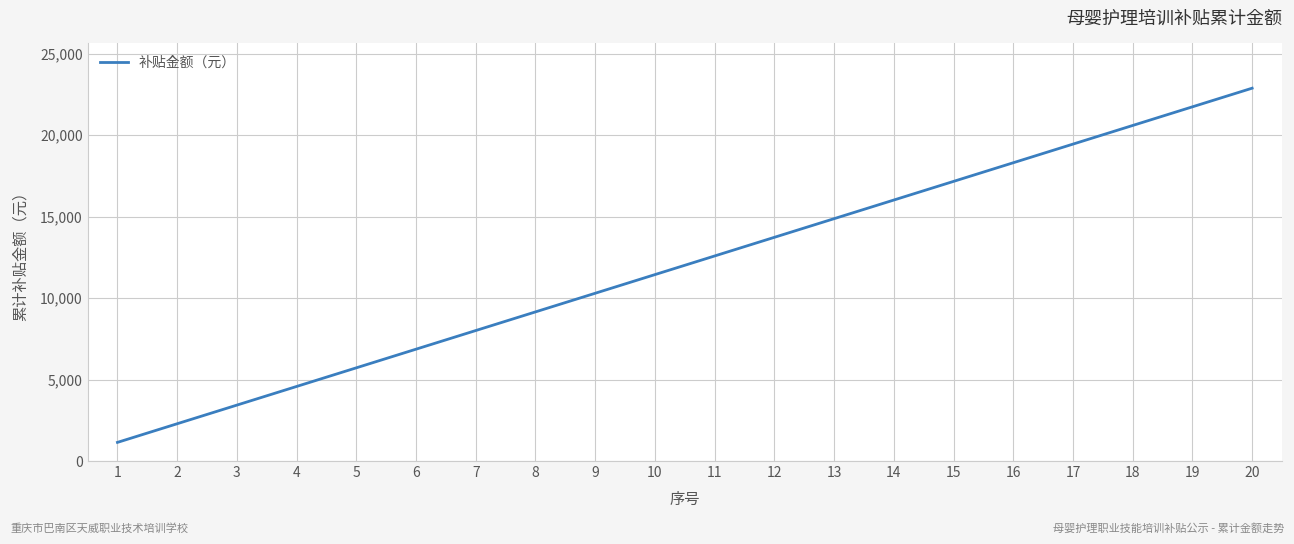

Rank the categories by value from highest to lowest.

20, 19, 18, 17, 16, 15, 14, 13, 12, 11, 10, 9, 8, 7, 6, 5, 4, 3, 2, 1